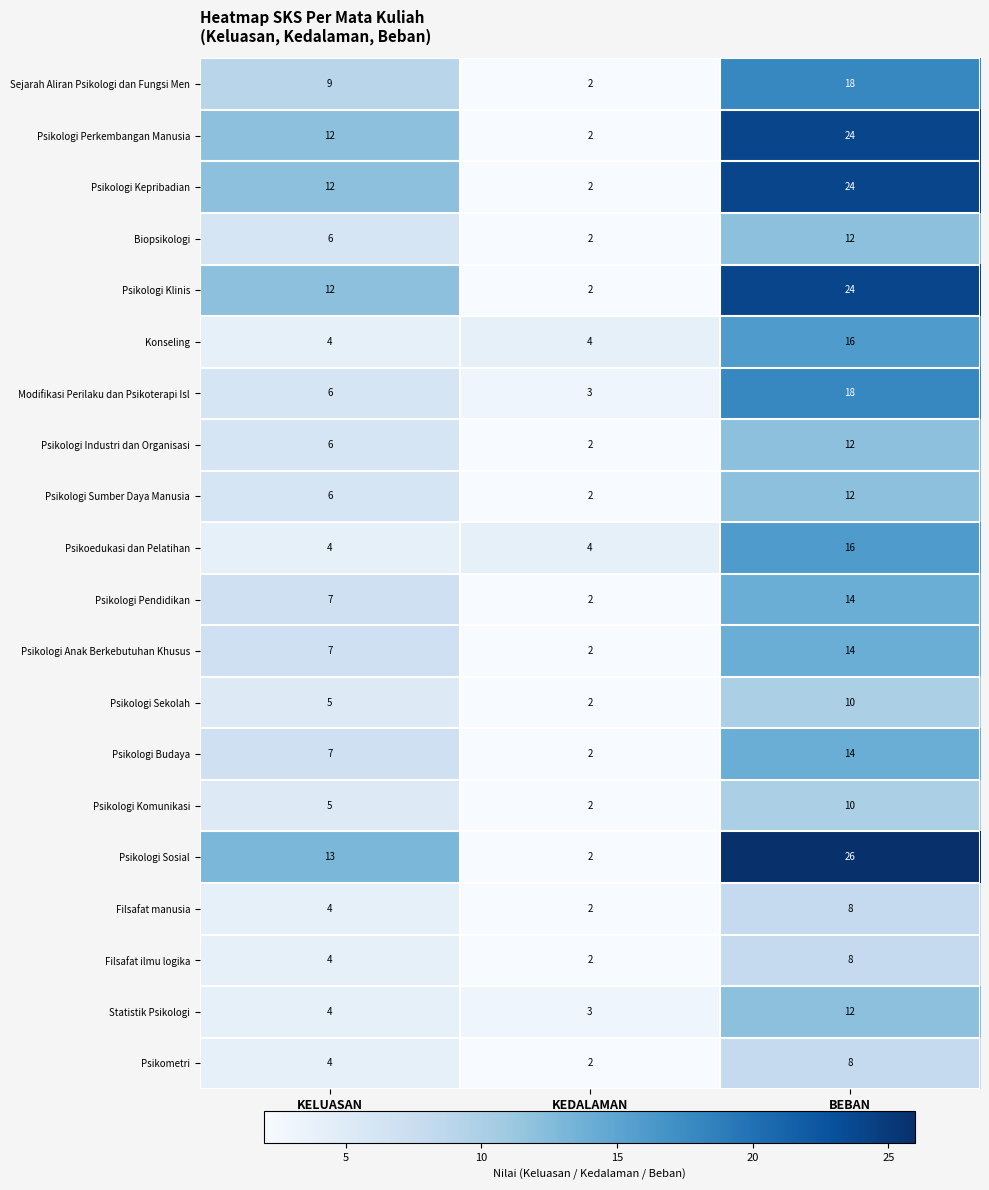

Rank the categories by Filsafat ilmu logika value from highest to lowest.

BEBAN, KELUASAN, KEDALAMAN